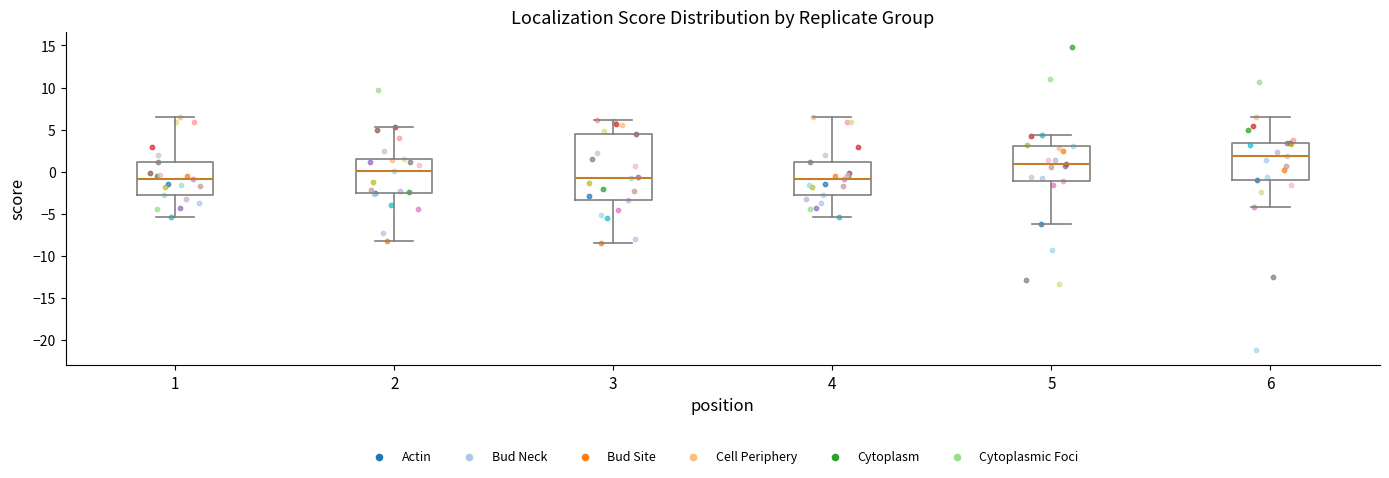

Which box's median line is the highest?

6